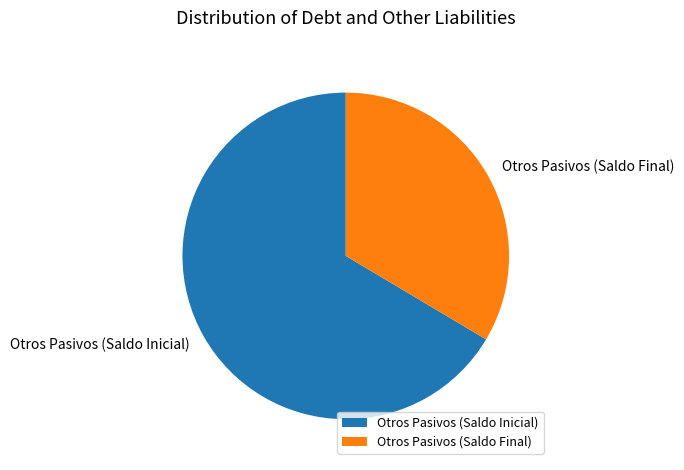

Is the sum of Otros Pasivos (Saldo Inicial) and Otros Pasivos (Saldo Final) greater than half?

Yes